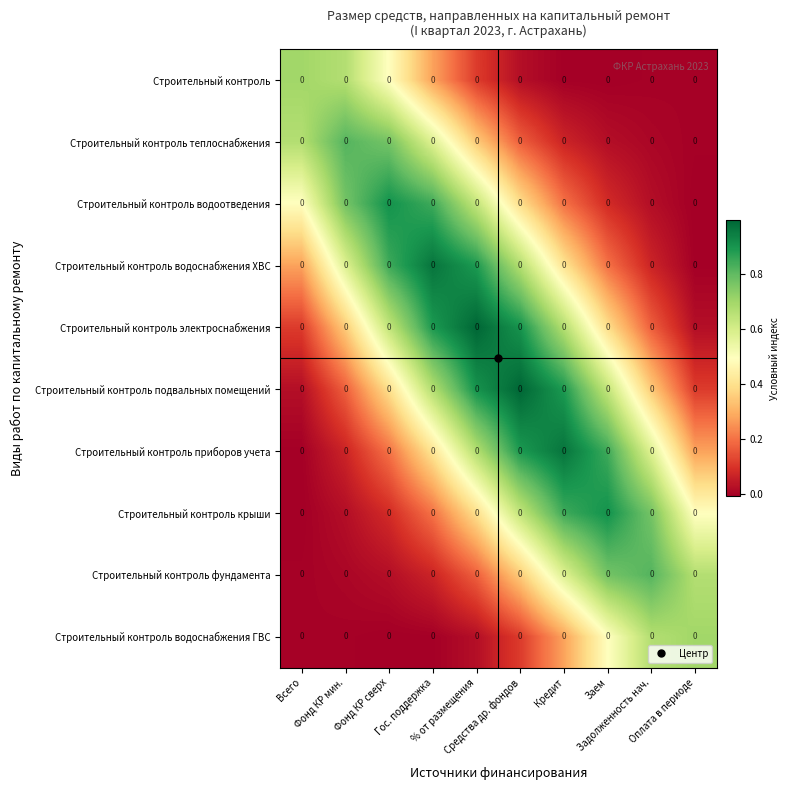

Between Фонд КР сверх and Средства др. фондов, which series saw the biggest shift?

Строительный контроль приборов учета